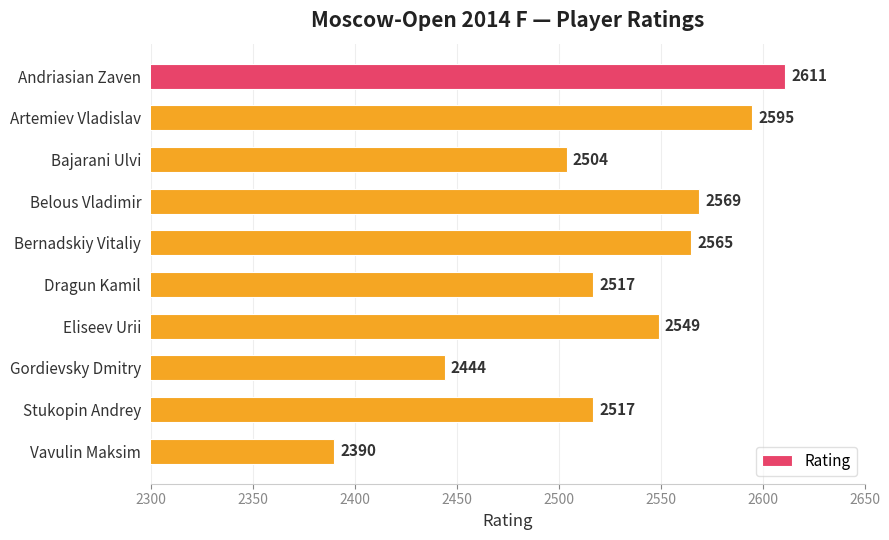

How many data points are less than 2549?

5